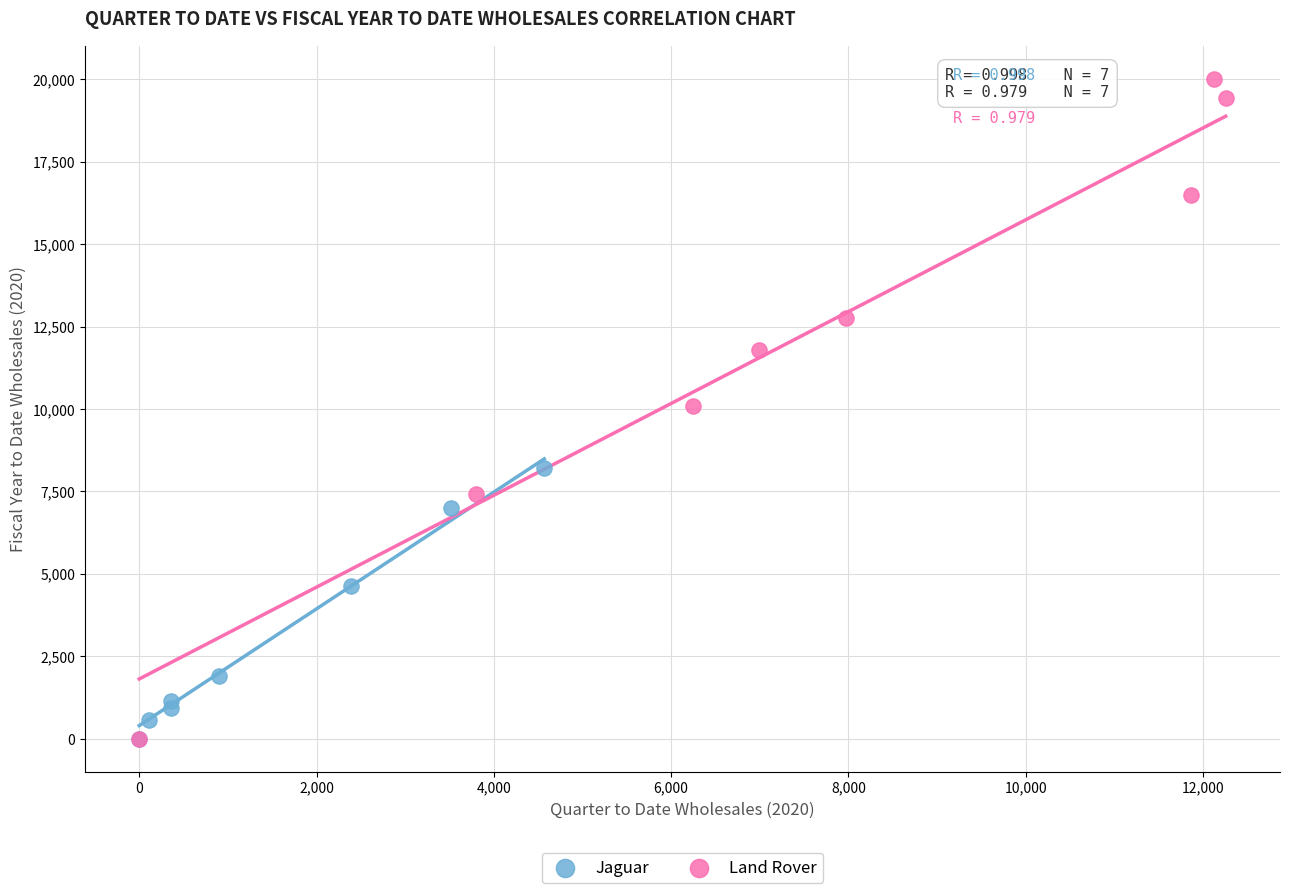

Which series has the widest spread of Y values?

Land Rover